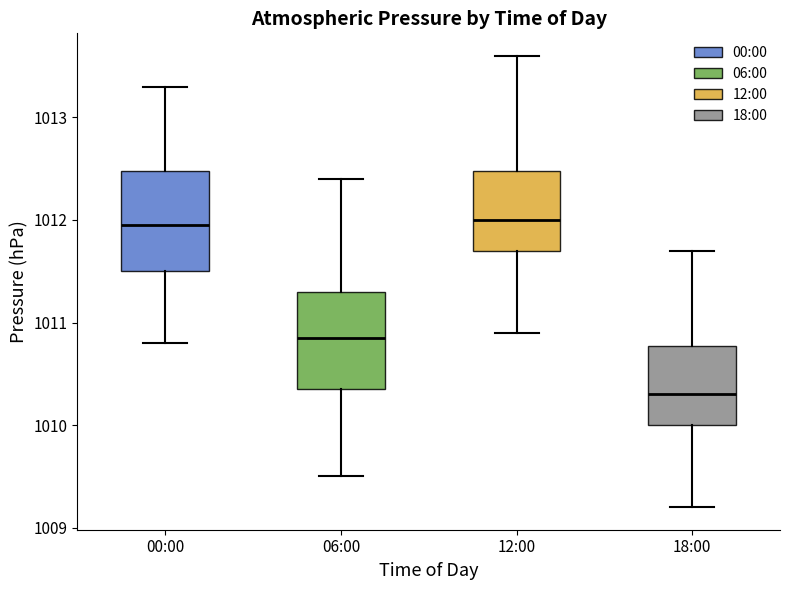

Reading left to right, read every box against the y-axis: the position of its median line, the range the box covers, and the ends of its whiskers. The values are not printed on the chart, so give them approximately, as read against the axis.

00:00: median 1012.0, box 1011.5 to 1012.5, whiskers 1010.8 to 1013.3
06:00: median 1010.9, box 1010.4 to 1011.3, whiskers 1009.5 to 1012.4
12:00: median 1012.0, box 1011.7 to 1012.5, whiskers 1010.9 to 1013.6
18:00: median 1010.3, box 1010.0 to 1010.8, whiskers 1009.2 to 1011.7